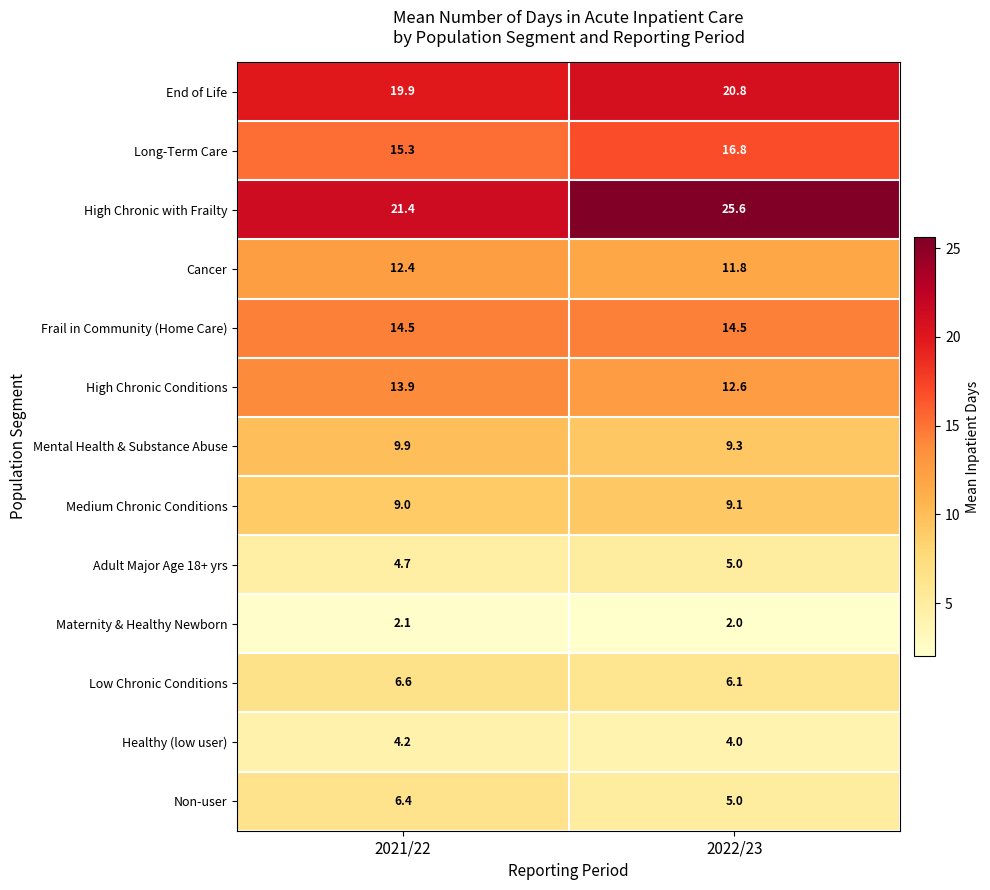

Reading left to right, list all the values displayed in this chart.

End of Life: 2021/22=19.9	2022/23=20.8
Long-Term Care: 2021/22=15.3	2022/23=16.8
High Chronic with Frailty: 2021/22=21.4	2022/23=25.6
Cancer: 2021/22=12.4	2022/23=11.8
Frail in Community (Home Care): 2021/22=14.5	2022/23=14.5
High Chronic Conditions: 2021/22=13.9	2022/23=12.6
Mental Health & Substance Abuse: 2021/22=9.9	2022/23=9.3
Medium Chronic Conditions: 2021/22=9.0	2022/23=9.1
Adult Major Age 18+ yrs: 2021/22=4.7	2022/23=5.0
Maternity & Healthy Newborn: 2021/22=2.1	2022/23=2.0
Low Chronic Conditions: 2021/22=6.6	2022/23=6.1
Healthy (low user): 2021/22=4.2	2022/23=4.0
Non-user: 2021/22=6.4	2022/23=5.0